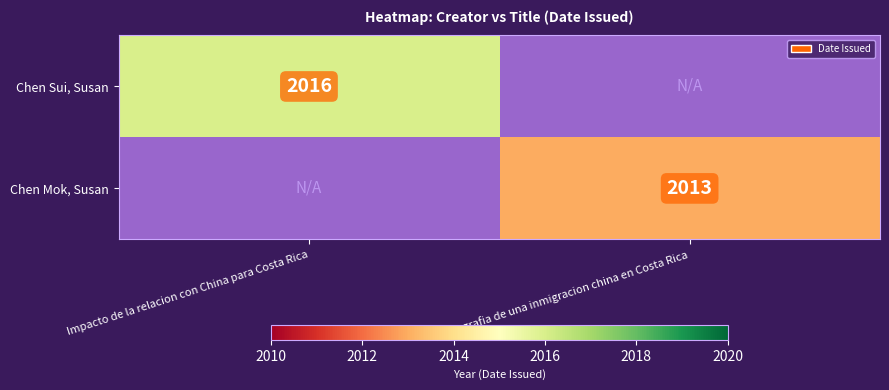

Is it true that Chen Sui, Susan equals 2016 at Impacto de la relacion con China para Costa Rica?

True